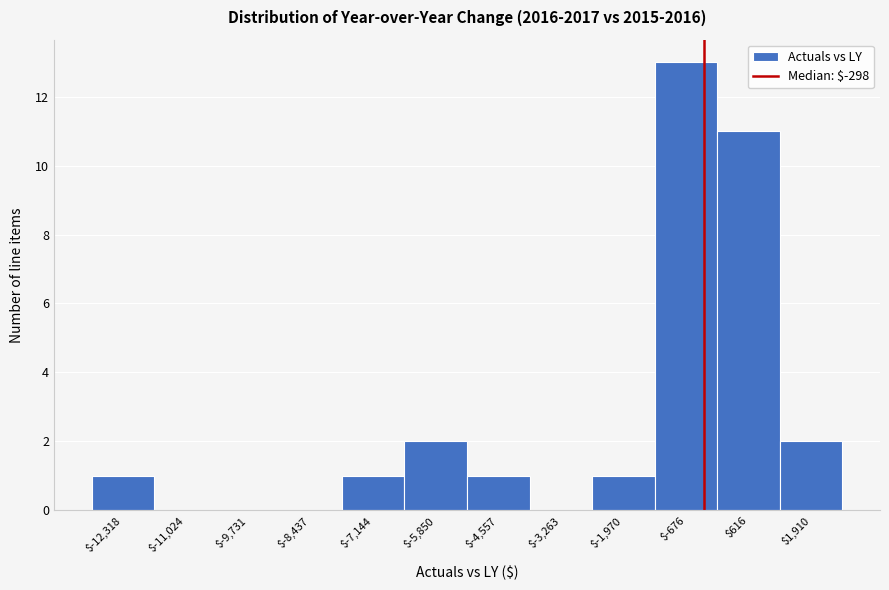

Reading left to right, list every bar in this chart as the range it spans on the x-axis followed by its height. Neither the bar edges nor the heights are printed on the chart, so give them approximately, as read against the axes.

-13000 to -11600: 1
-11600 to -10400: 0
-10400 to -9000: 0
-9000 to -7800: 0
-7800 to -6400: 1
-6400 to -5200: 2
-5200 to -4000: 1
-4000 to -2600: 0
-2600 to -1400: 1
-1400 to 0: 13
0 to 1200: 11
1200 to 2600: 2